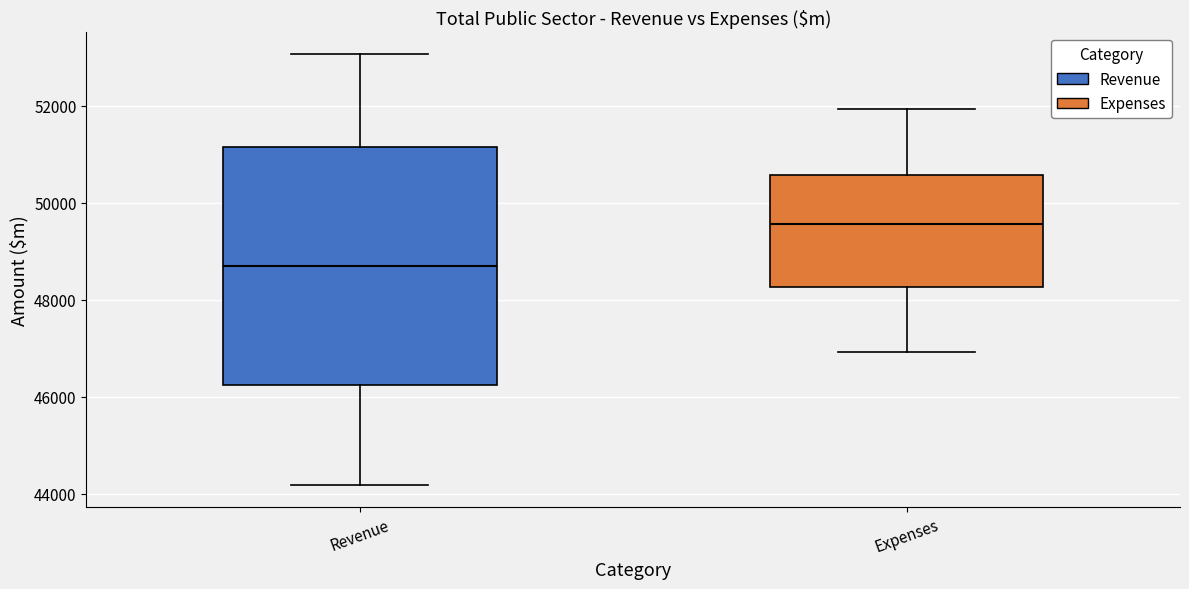

Reading left to right, read every box against the y-axis: the position of its median line, the range the box covers, and the ends of its whiskers. The values are not printed on the chart, so give them approximately, as read against the axis.

Revenue: median 48600, box 46200 to 51200, whiskers 44200 to 53000
Expenses: median 49600, box 48200 to 50600, whiskers 47000 to 52000